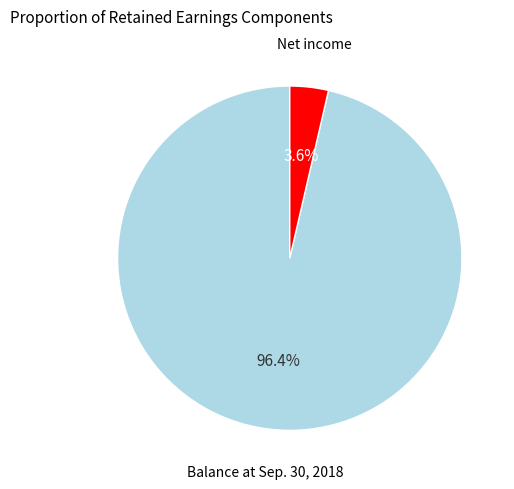

What percentage is the Net income slice, to the nearest percent?

4%